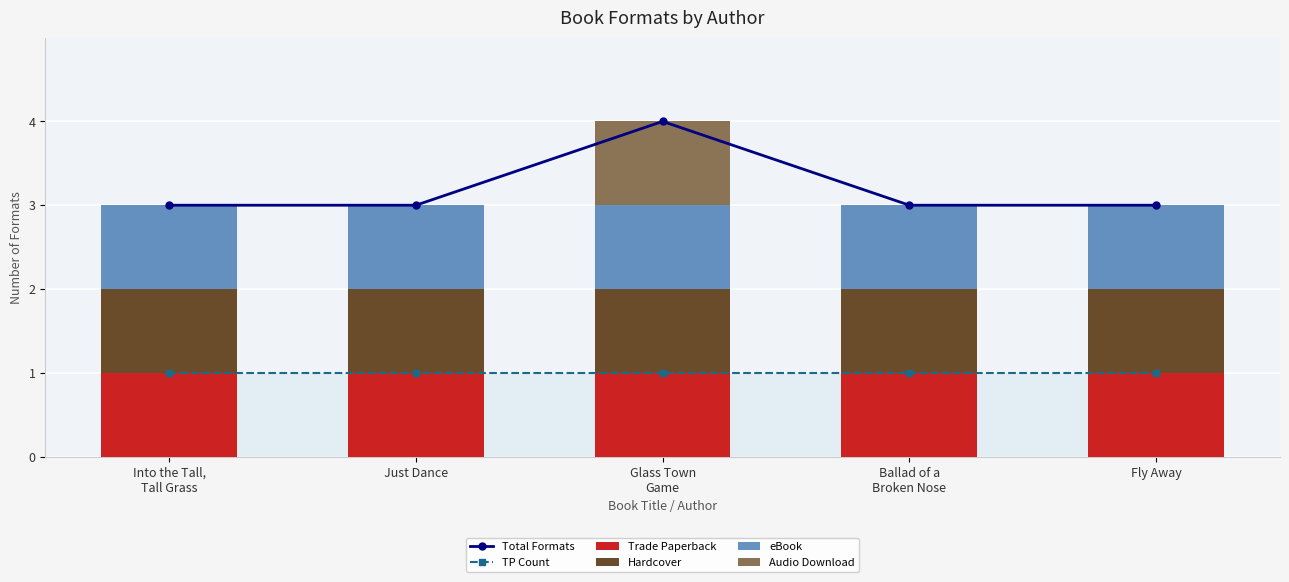

What is the value of the eBook bar at the 4th from the left?

1